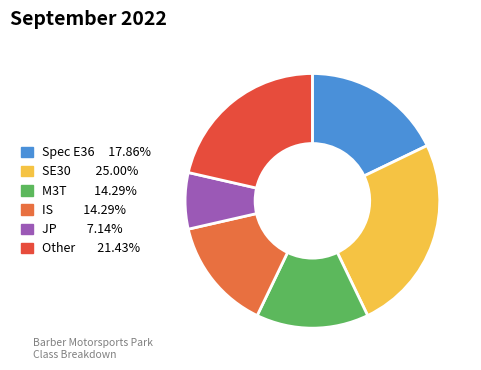

What percentage is the Spec E36 slice, to the nearest percent?

18%